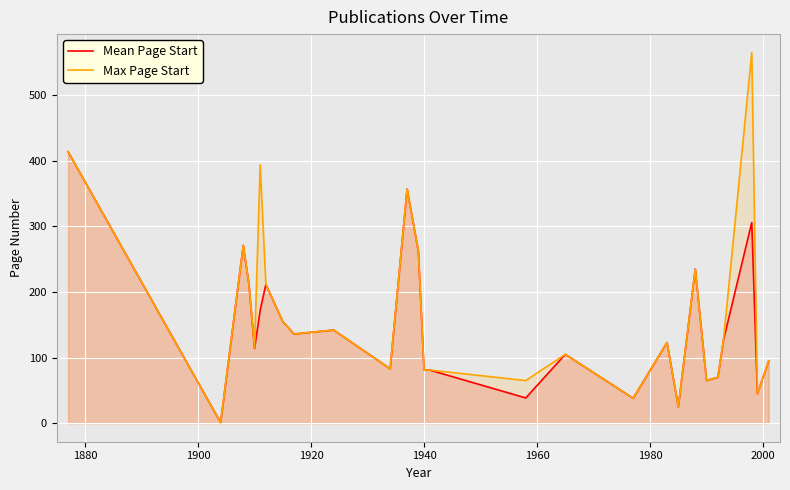

What is the sum of all Mean Page Start values?

3965.9